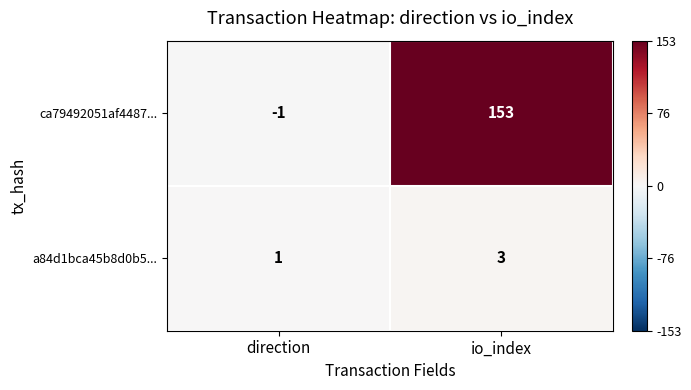

What is the highest value of the a84d1bca45b8d0b5... series?

3